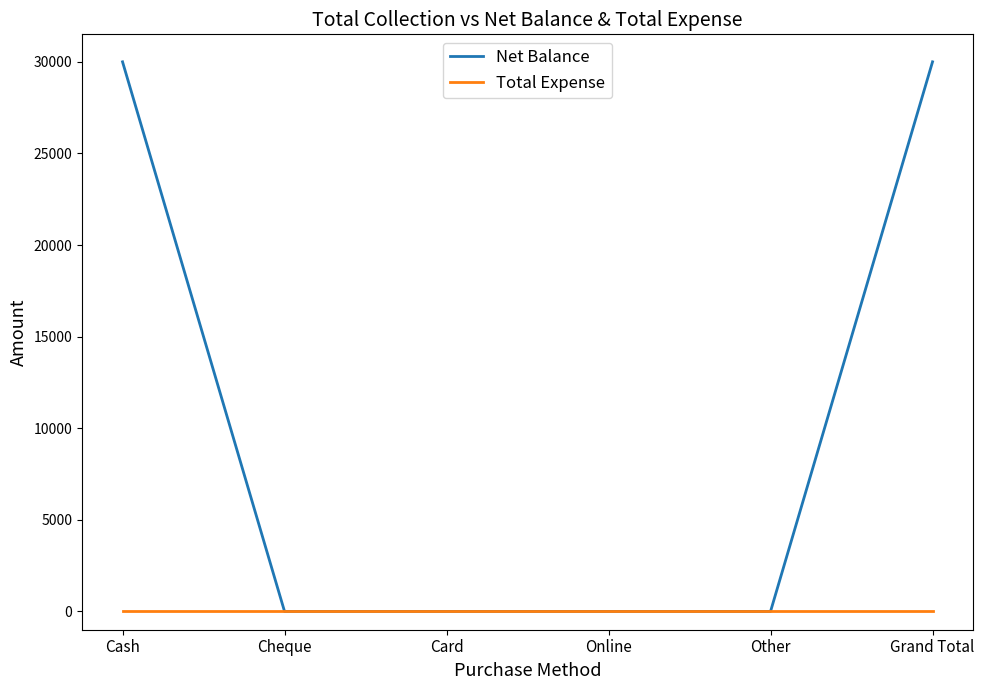

Which series changed the most between Cheque and Grand Total?

Net Balance